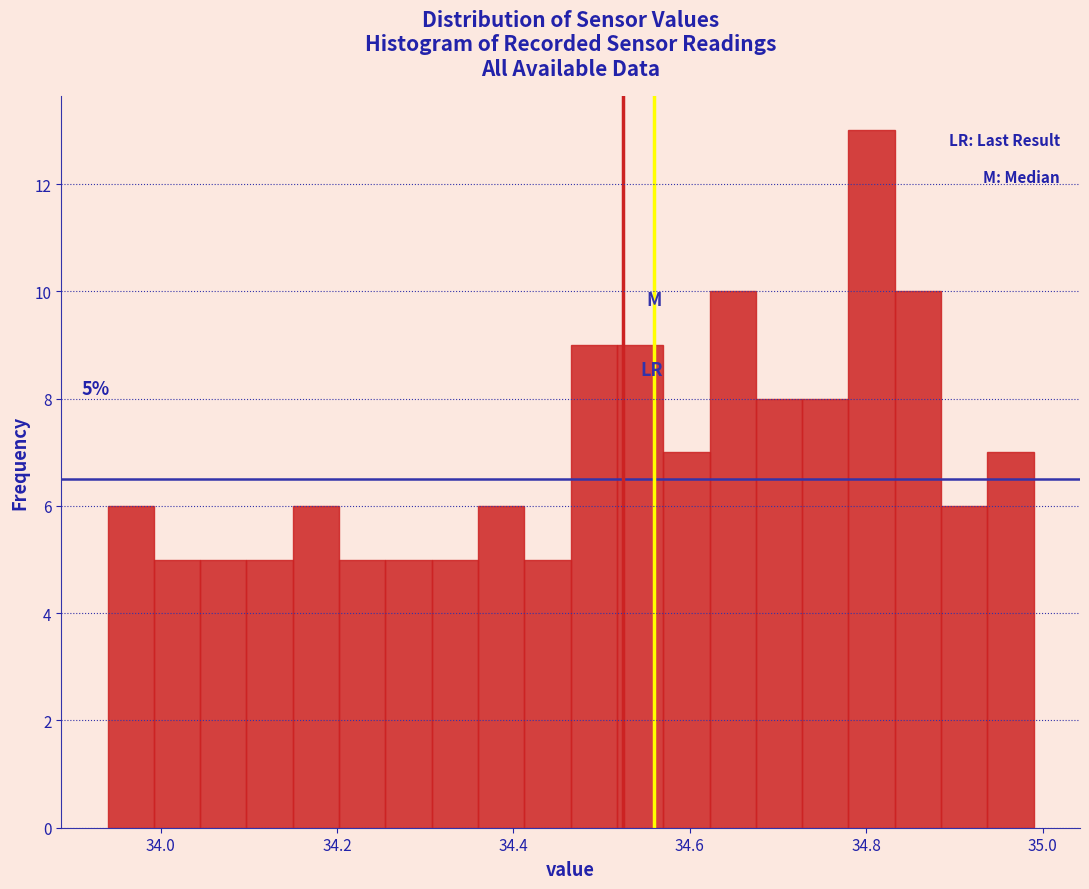

Around what value on the x-axis is the tallest bar? Give the approximate position of its centre, as read against the axis.

34.80